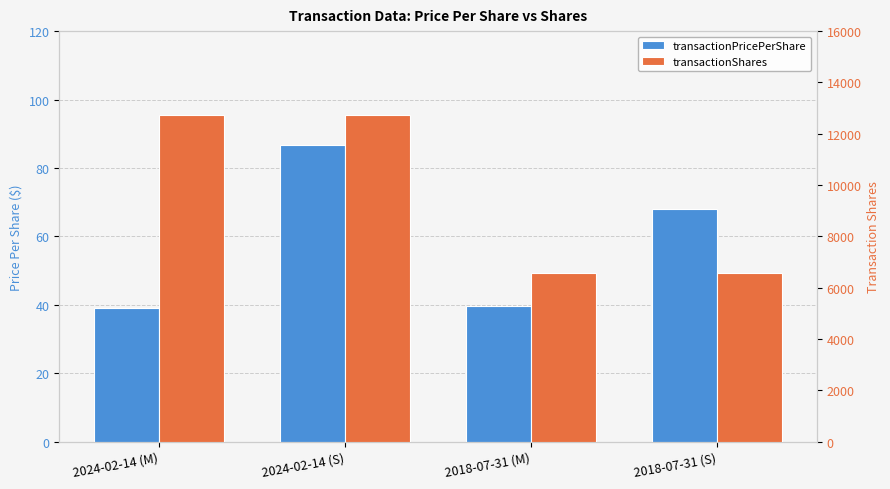

Reading left to right, list all the values displayed in this chart.

transactionPricePerShare: 2024-02-14 (M)=38.9	2024-02-14 (S)=86.7	2018-07-31 (M)=39.7	2018-07-31 (S)=68.1
transactionShares: 2024-02-14 (M)=12736.0	2024-02-14 (S)=12736.0	2018-07-31 (M)=6562.0	2018-07-31 (S)=6562.0